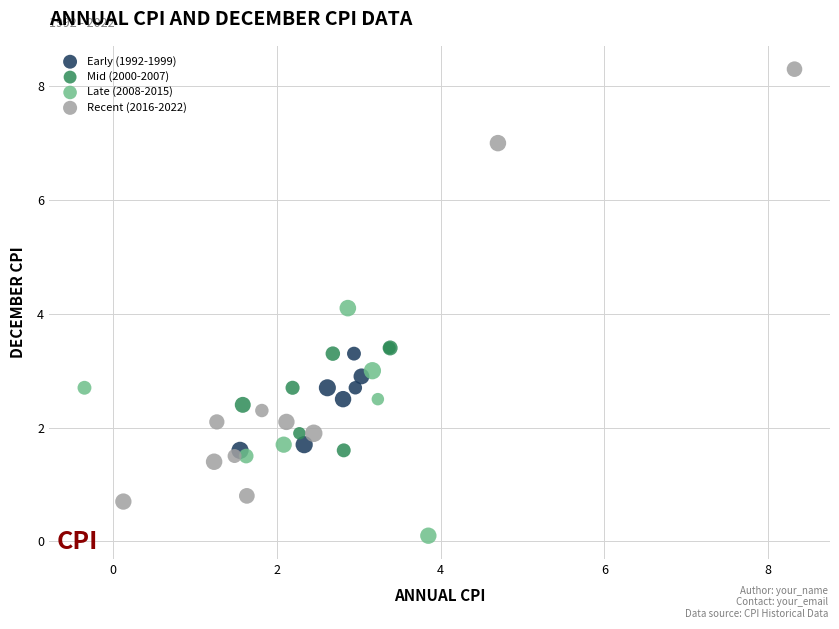

Which series has the widest spread of Y values?

Recent (2016-2022)